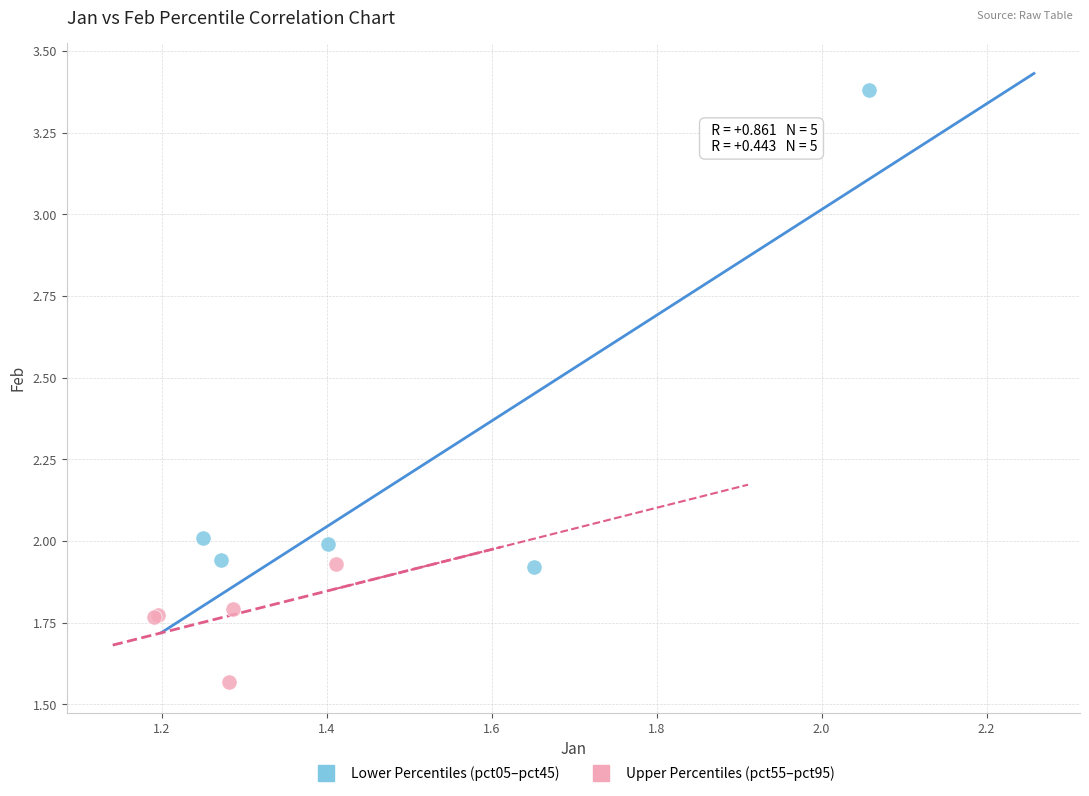

Which series contains the lowest Y value?

Upper Percentiles (pct55–pct95)